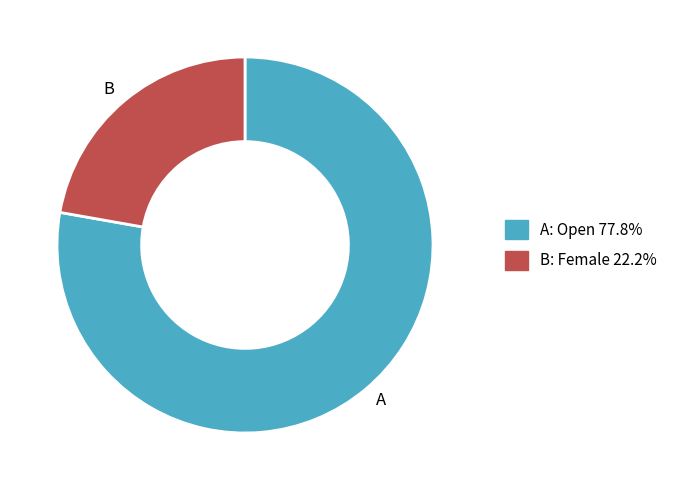

Is there a majority slice in this chart?

Yes